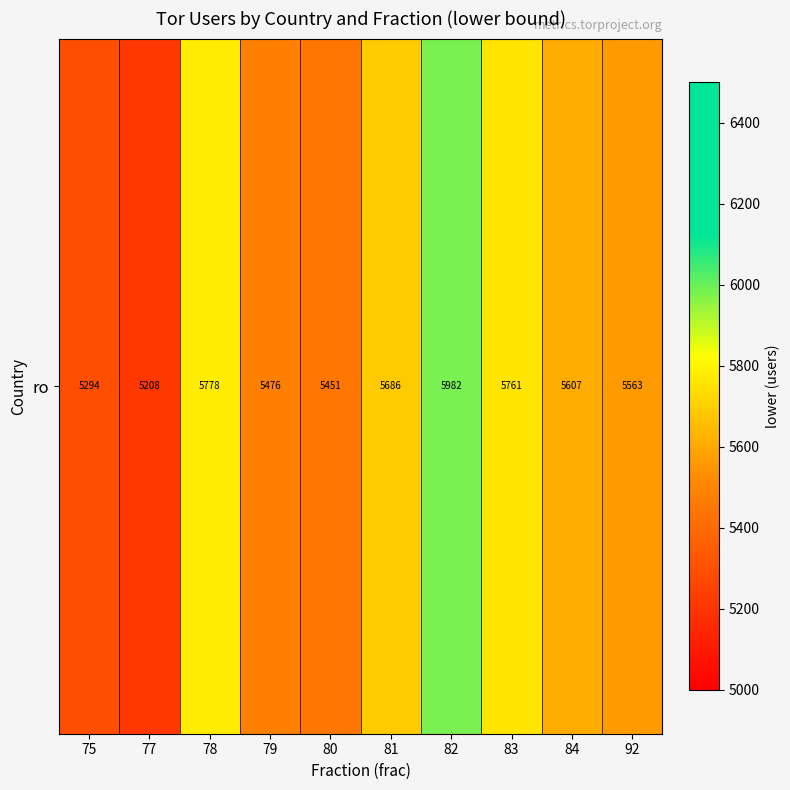

Which category has the lowest value across all series?

77